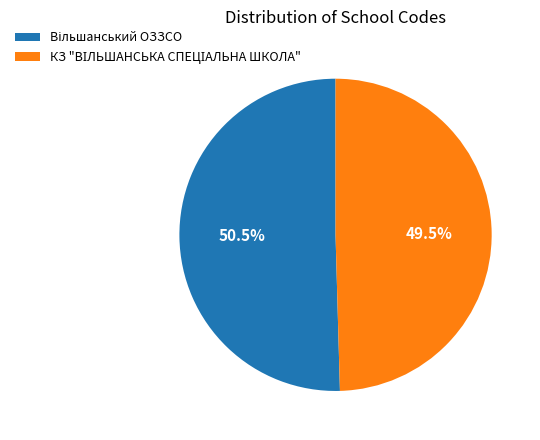

Is there any slice that represents more than half of the pie?

Yes